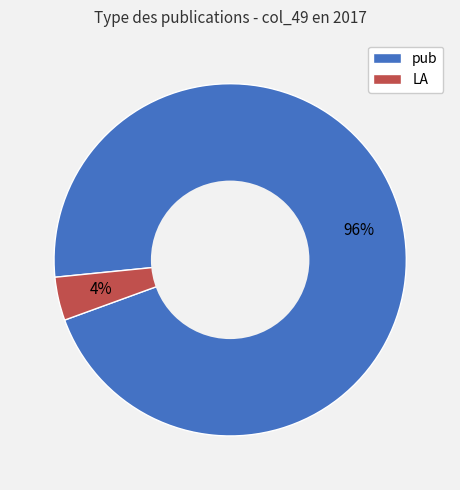

Is there a majority slice in this chart?

Yes